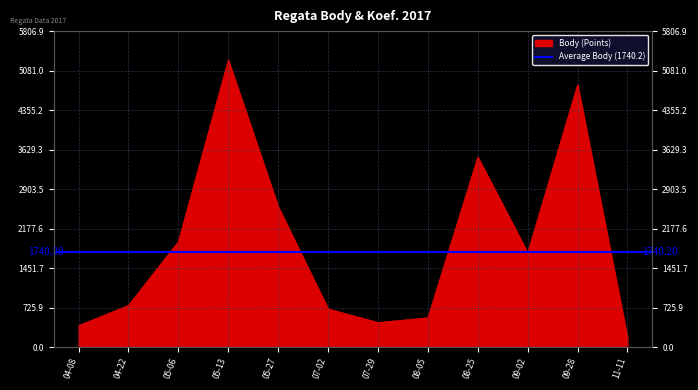

True or false: the data shows 3493 at 08-25.

True